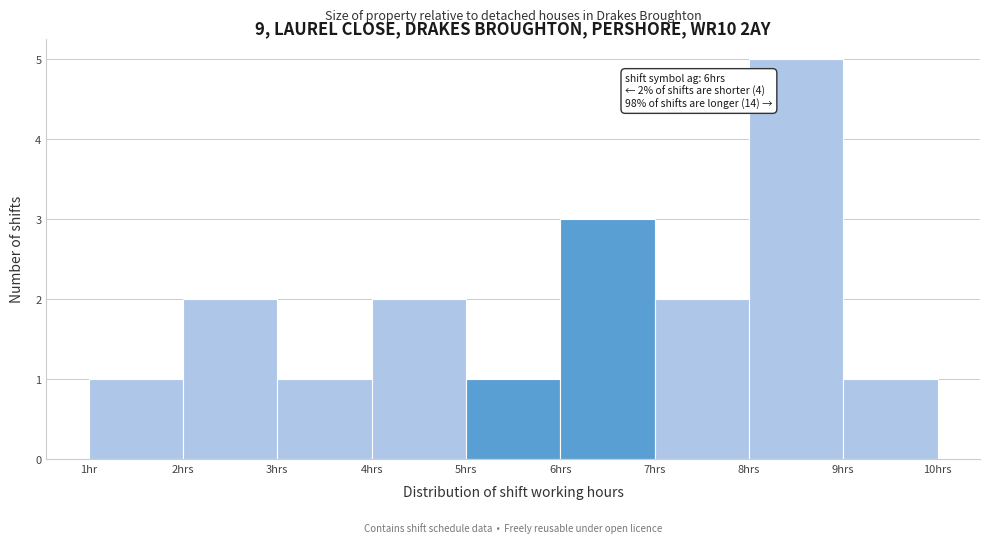

Reading left to right, list all the values displayed in this chart.

1hr=1	2hrs=2	3hrs=1	4hrs=2	5hrs=1	6hrs=3	7hrs=2	8hrs=5	9hrs=1